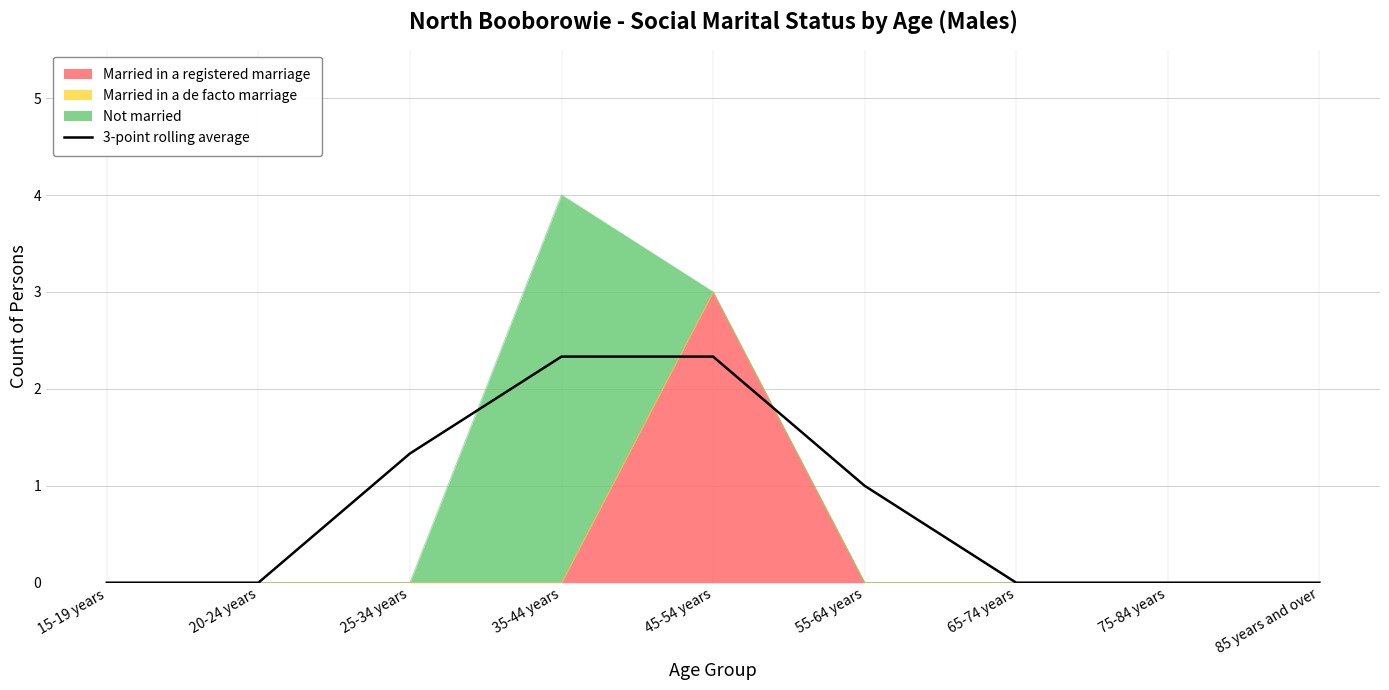

Rank the categories by value from highest to lowest.

35-44 years, 45-54 years, 25-34 years, 55-64 years, 15-19 years, 20-24 years, 65-74 years, 75-84 years, 85 years and over